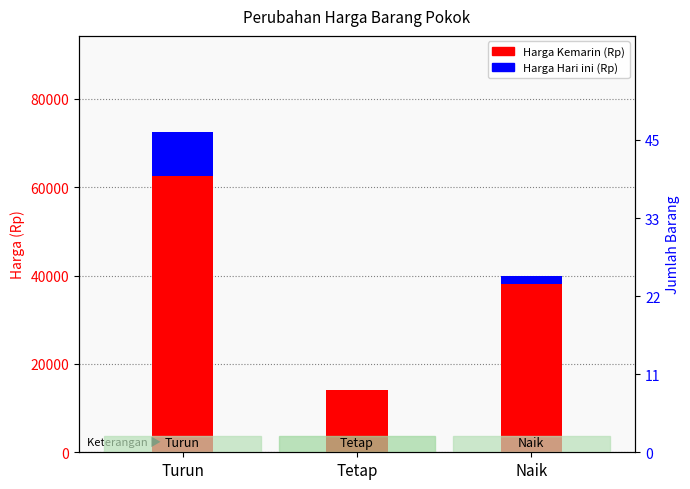

The Harga Kemarin (Rp) series shows 19036 at Tetap. True or false?

False